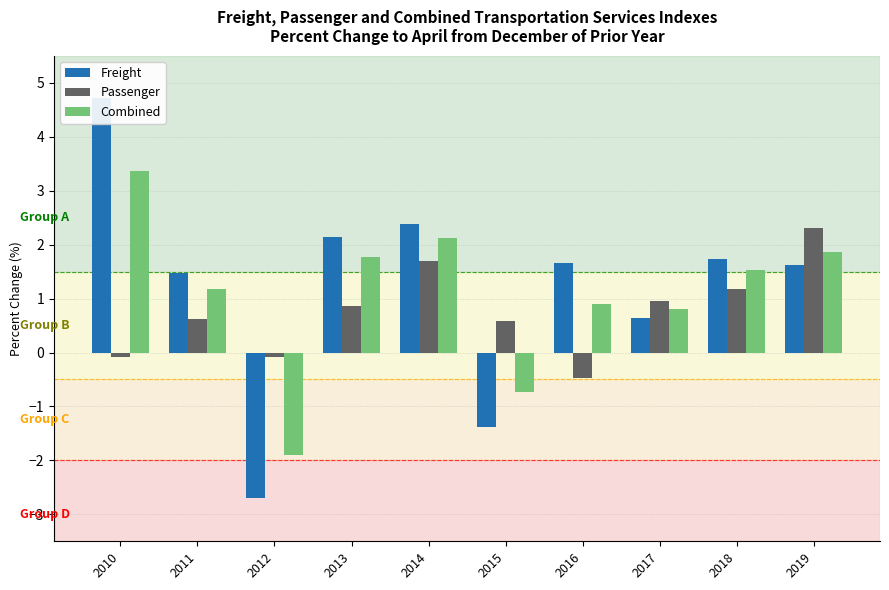

What are all the series names shown in the legend?

Freight, Passenger, Combined